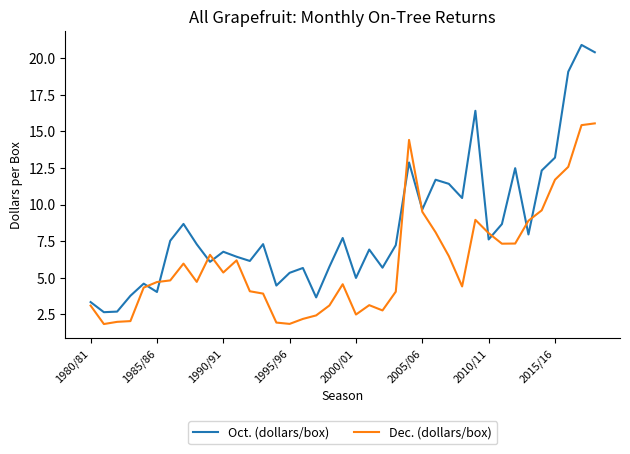

Is this an area chart (filled region under the line)?

No